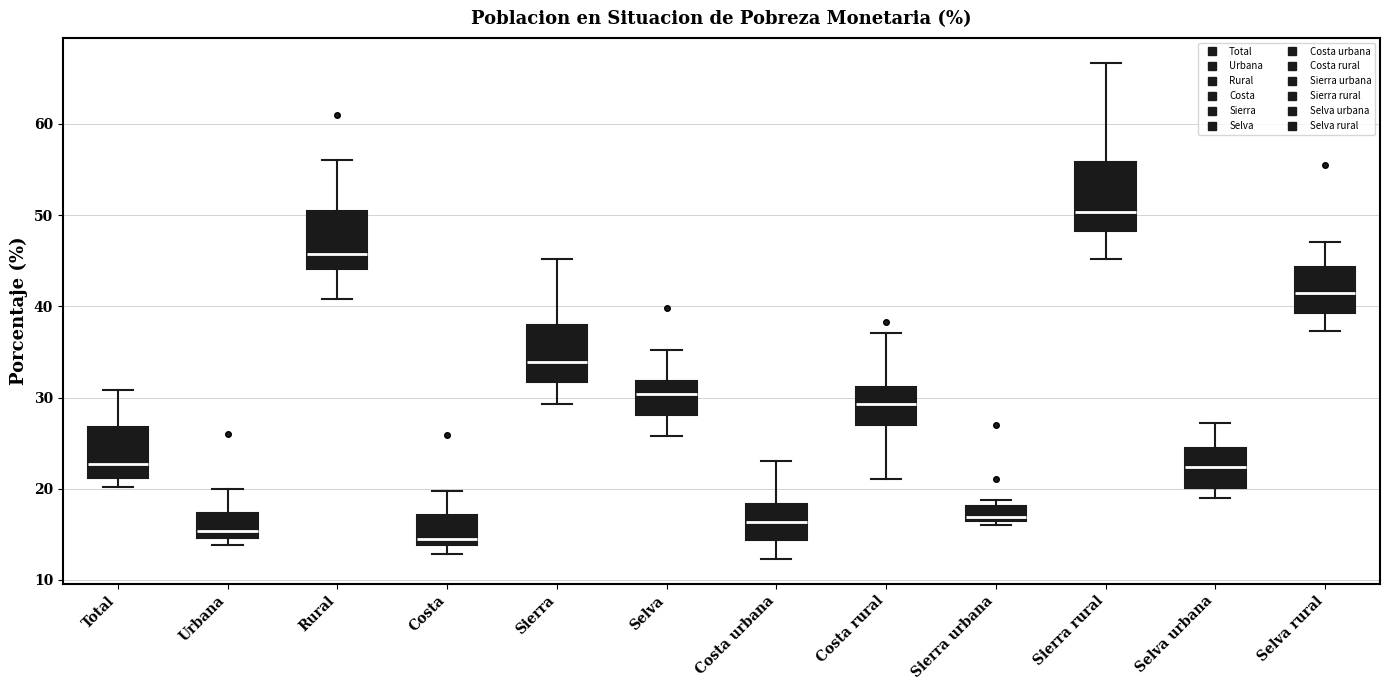

Where does the lower whisker of the box for Selva urbana end on the y-axis? The values are not printed on the chart, so give them approximately, as read against the axis.

19